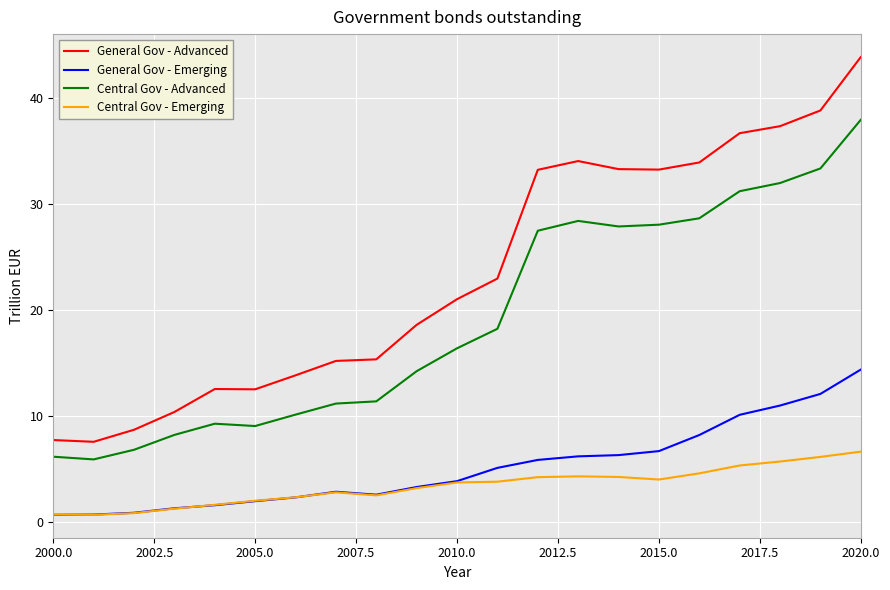

Which series has the largest range (max minus min)?

General Gov - Advanced